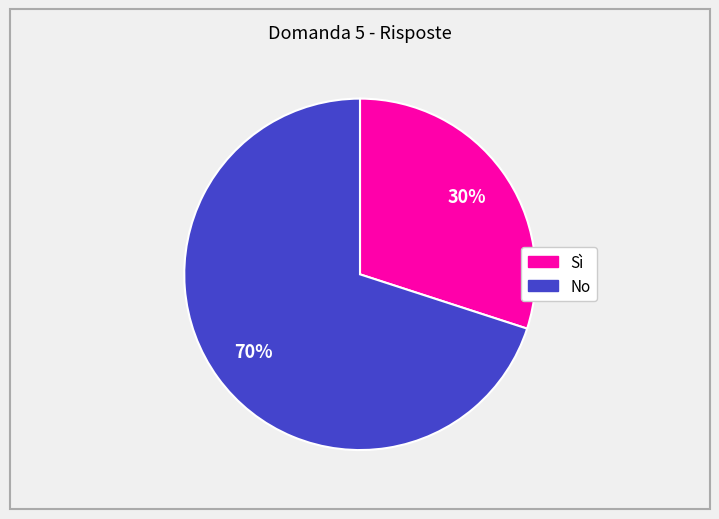

How many slices are in this pie chart?

2